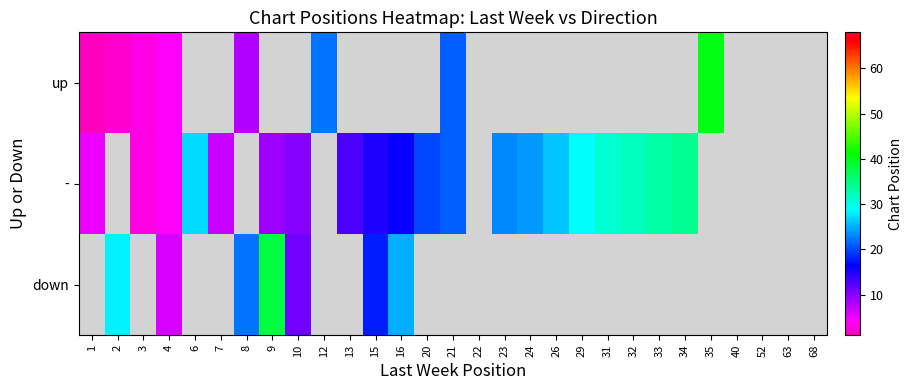

Which category has the highest value across all series?

35